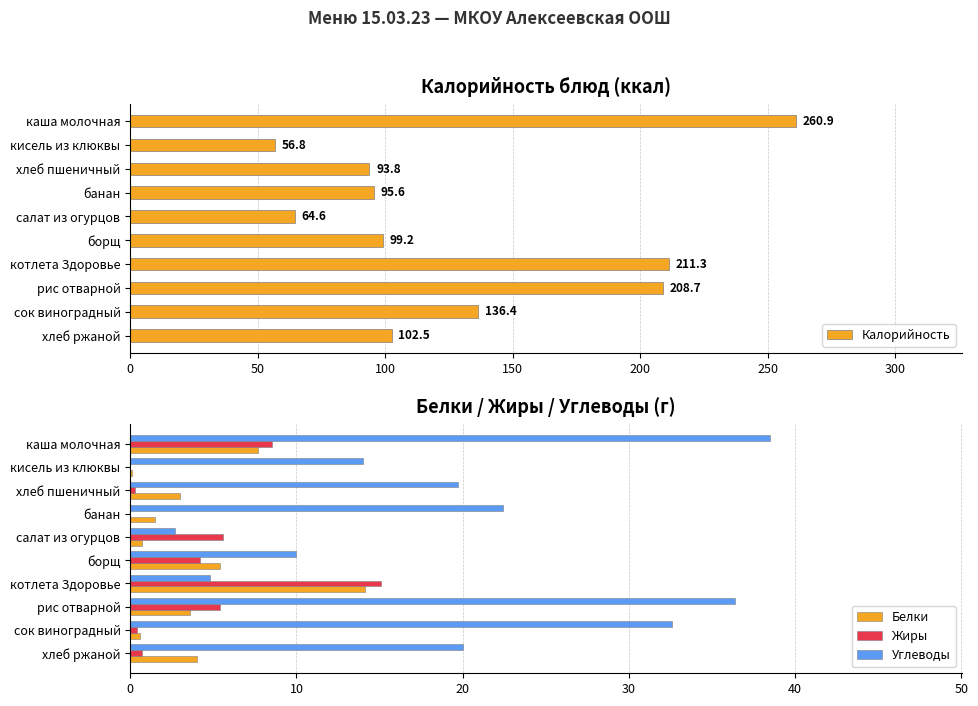

What is the sum of all Белки values?

40.7